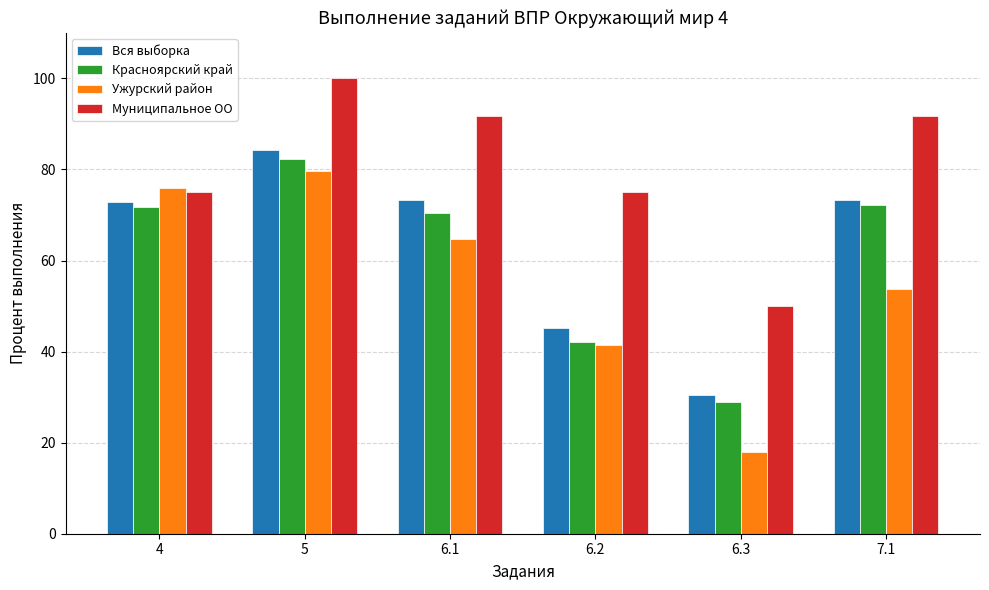

At how many categories does at least one series exceed 61?

5